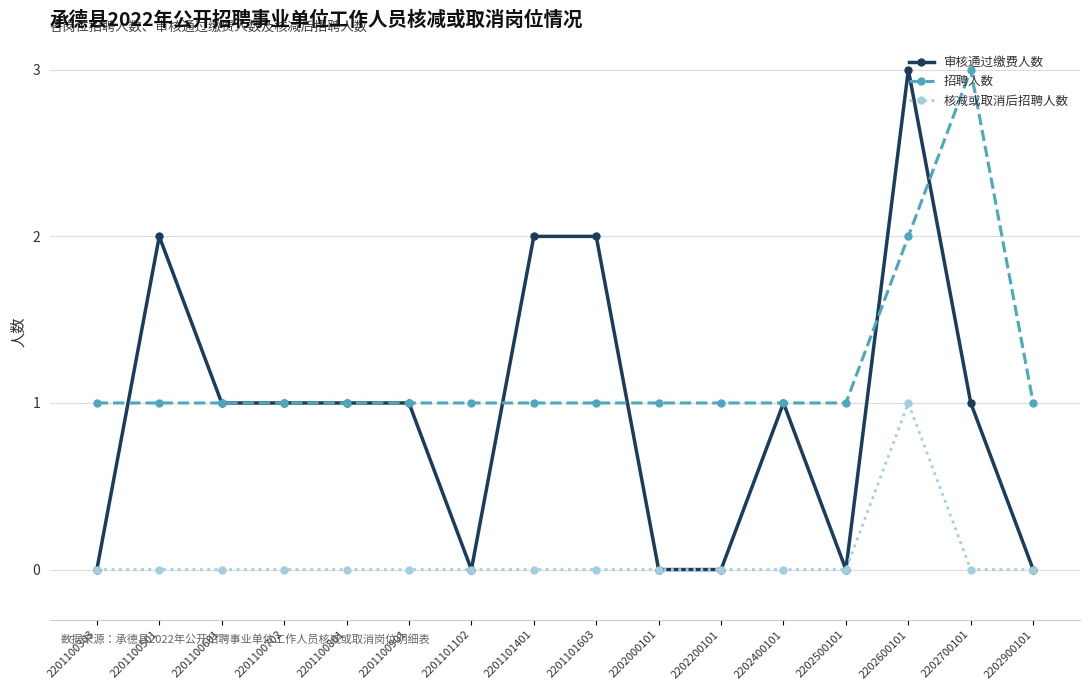

After their last crossing, which series has the higher values: 审核通过缴费人数 or 招聘人数?

招聘人数